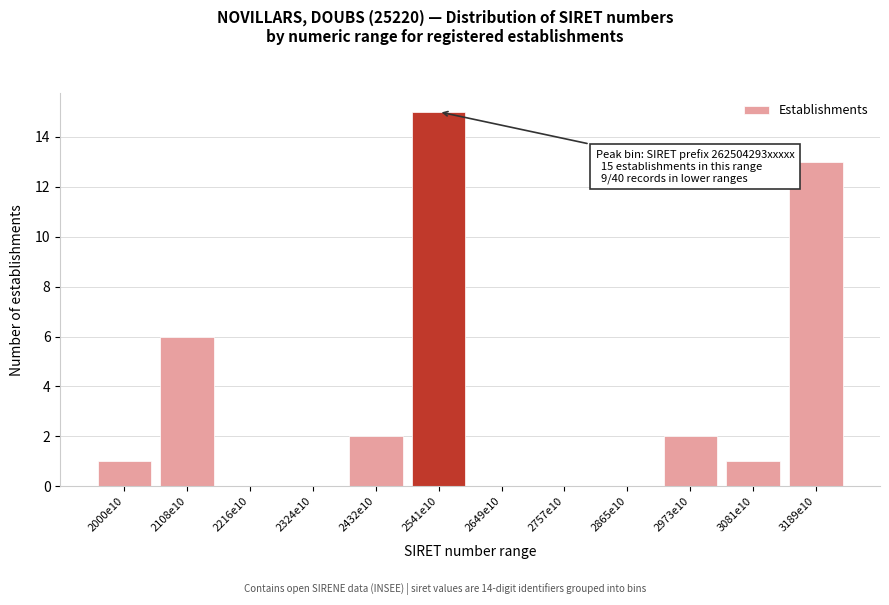

Reading left to right, what are all the values shown in this chart?

2000e10=1	2108e10=6	2216e10=0	2324e10=0	2432e10=2	2541e10=15	2649e10=0	2757e10=0	2865e10=0	2973e10=2	3081e10=1	3189e10=13